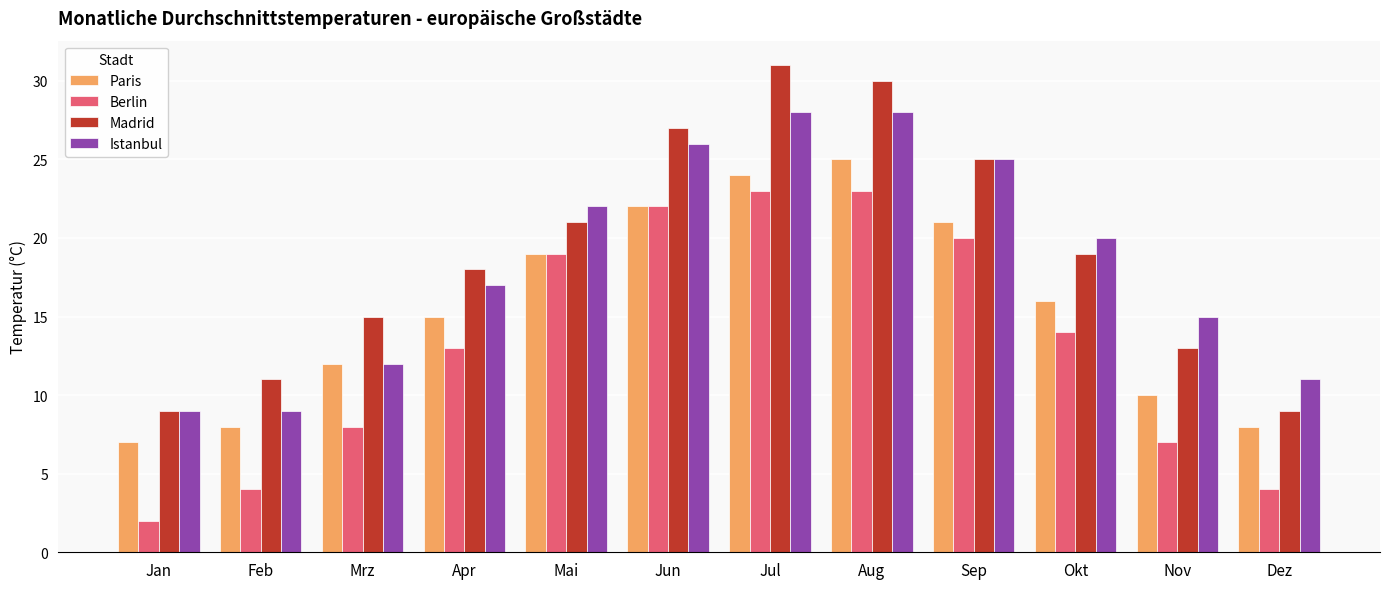

What is the total value across all series at Dez?

32